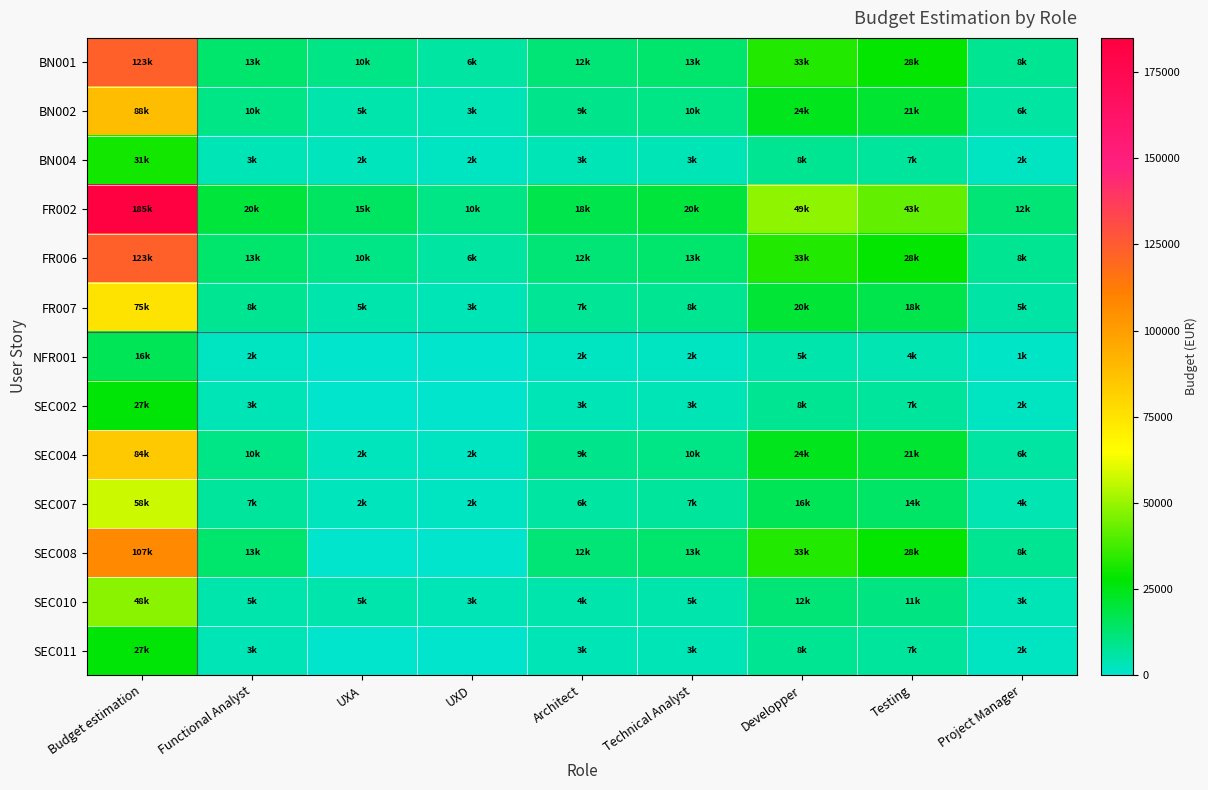

Which category has the lowest value across all series?

UXA